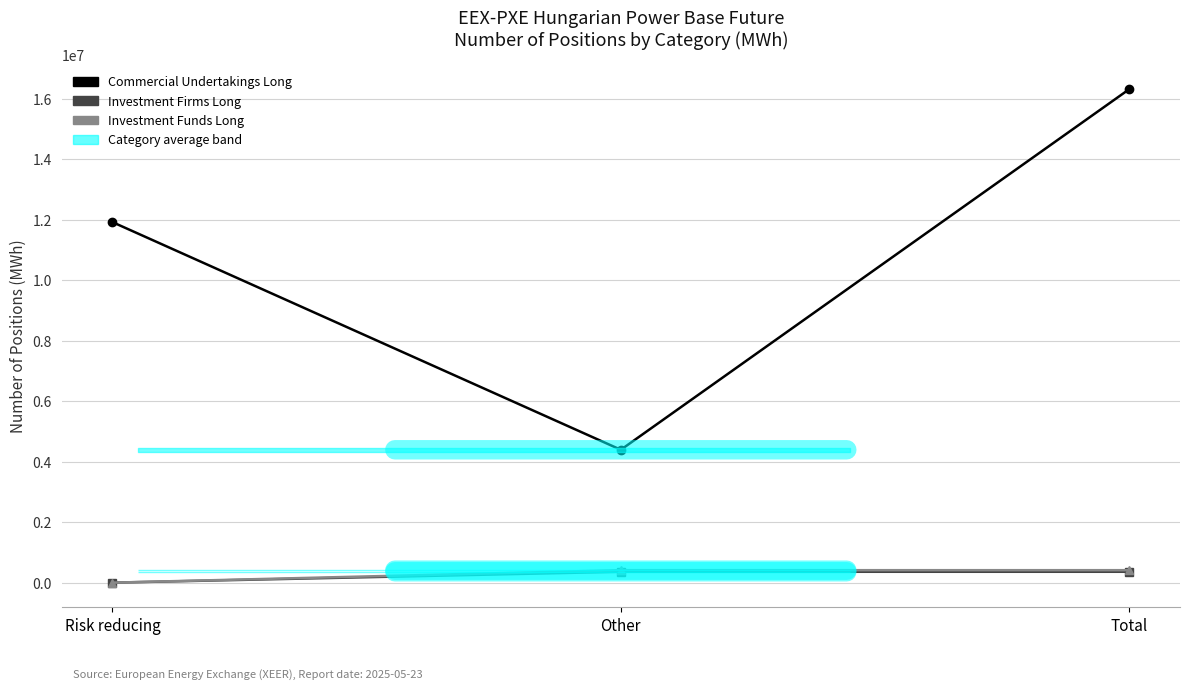

What is the label of the 3rd point from the left?

Total